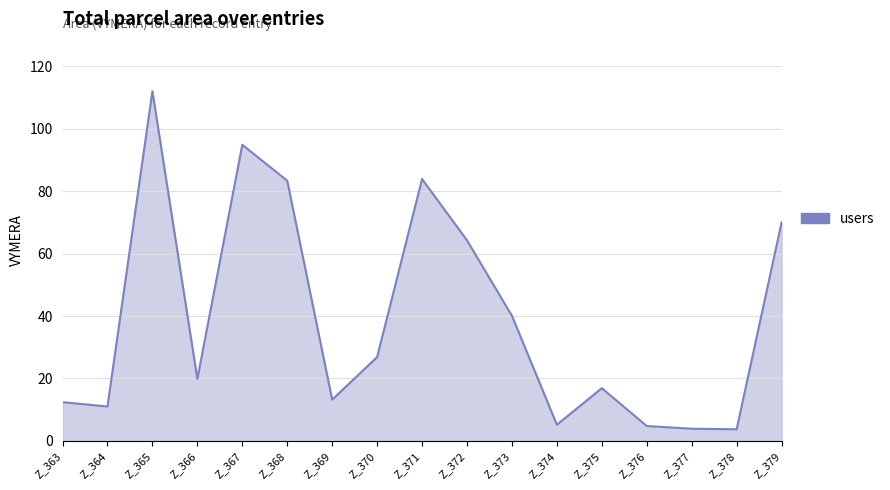

Count the number of categories in the chart.

17